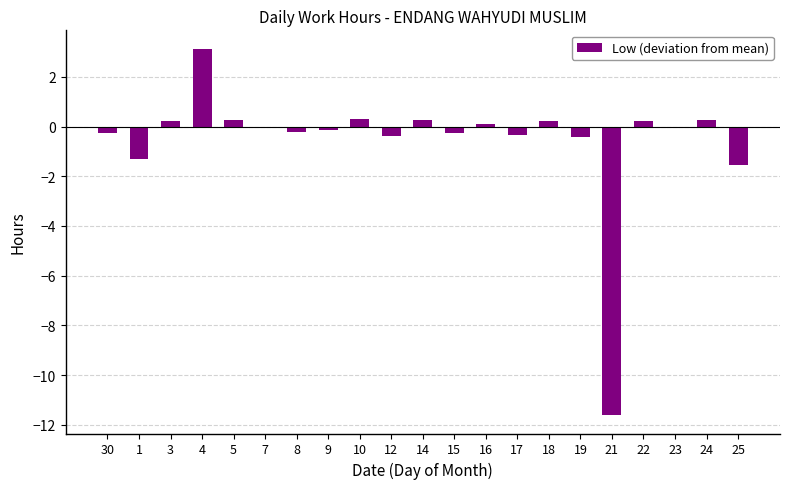

Which label corresponds to the largest value in the chart?

4